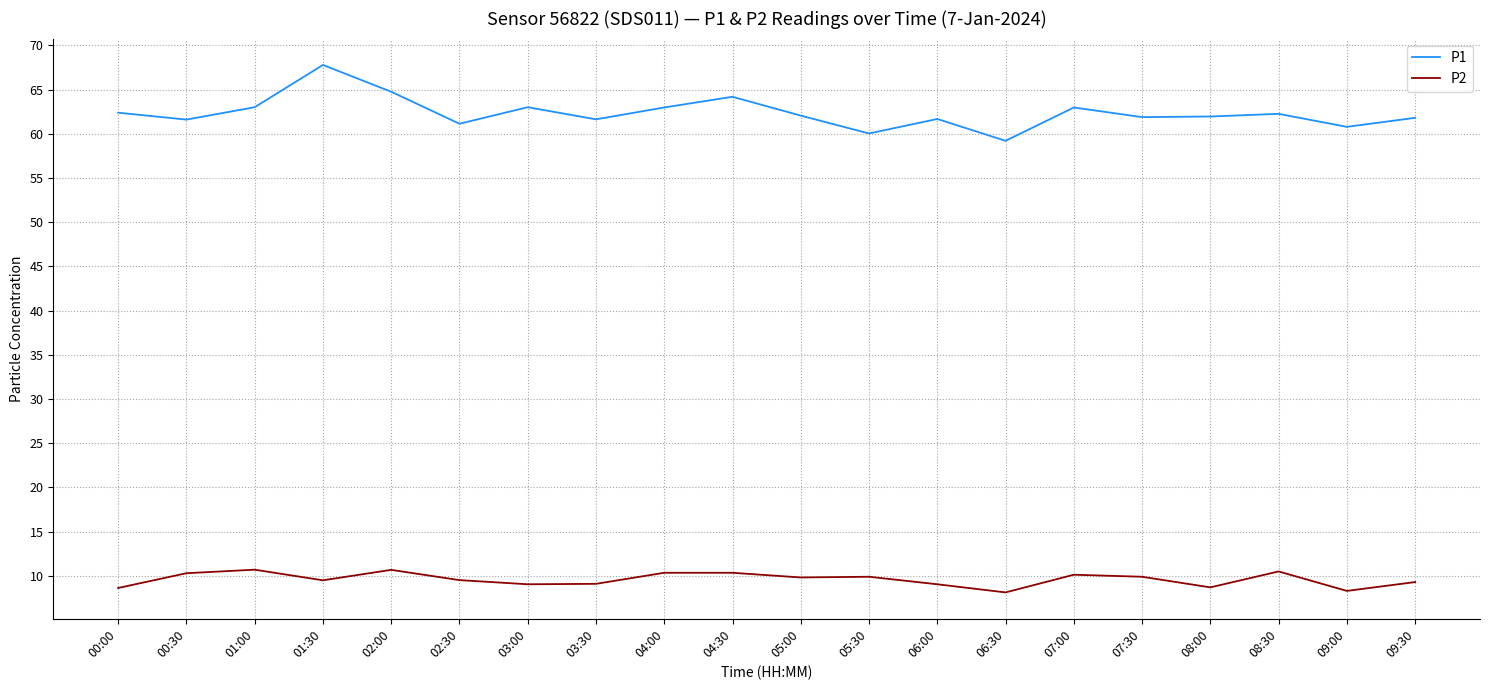

Is the value of P1 at 06:00 greater than the value of P2 at 04:00?

Yes